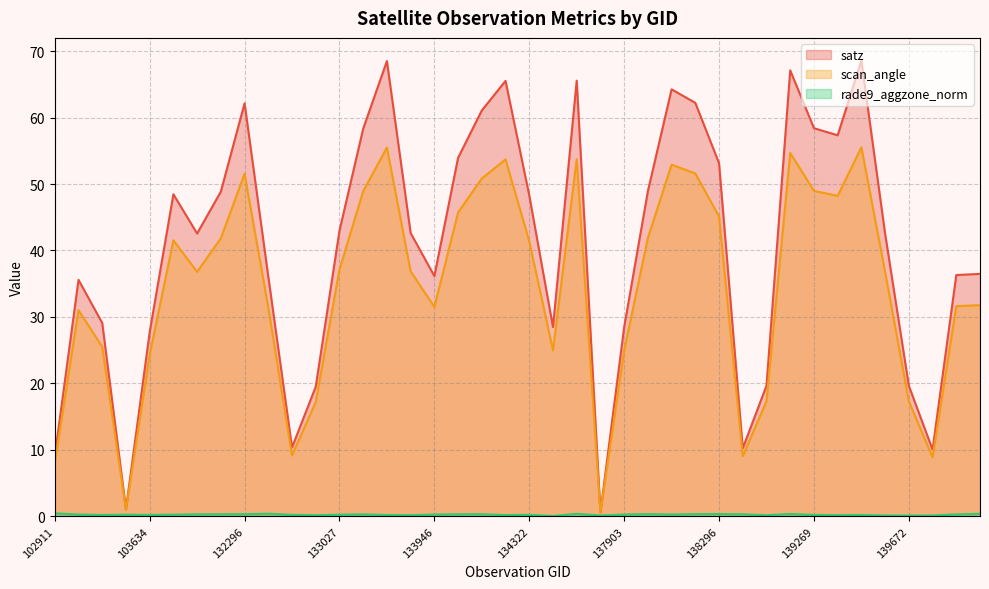

Which label corresponds to the largest value in the chart?

139462